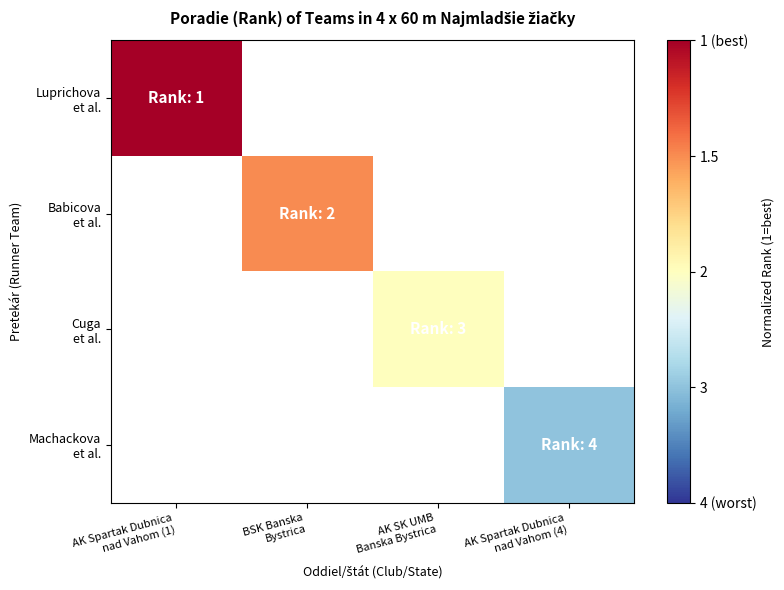

Is the value of Babicova et al. at AK Spartak Dubnica nad Vahom (4) greater than the value of Machackova et al. at AK Spartak Dubnica nad Vahom (4)?

No